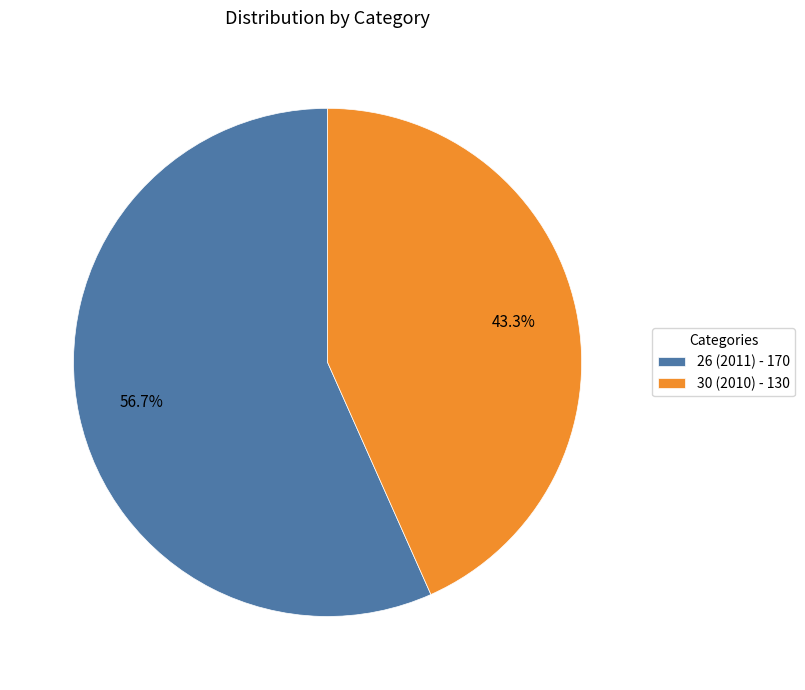

Which category has the biggest portion of the pie?

26 (2011)